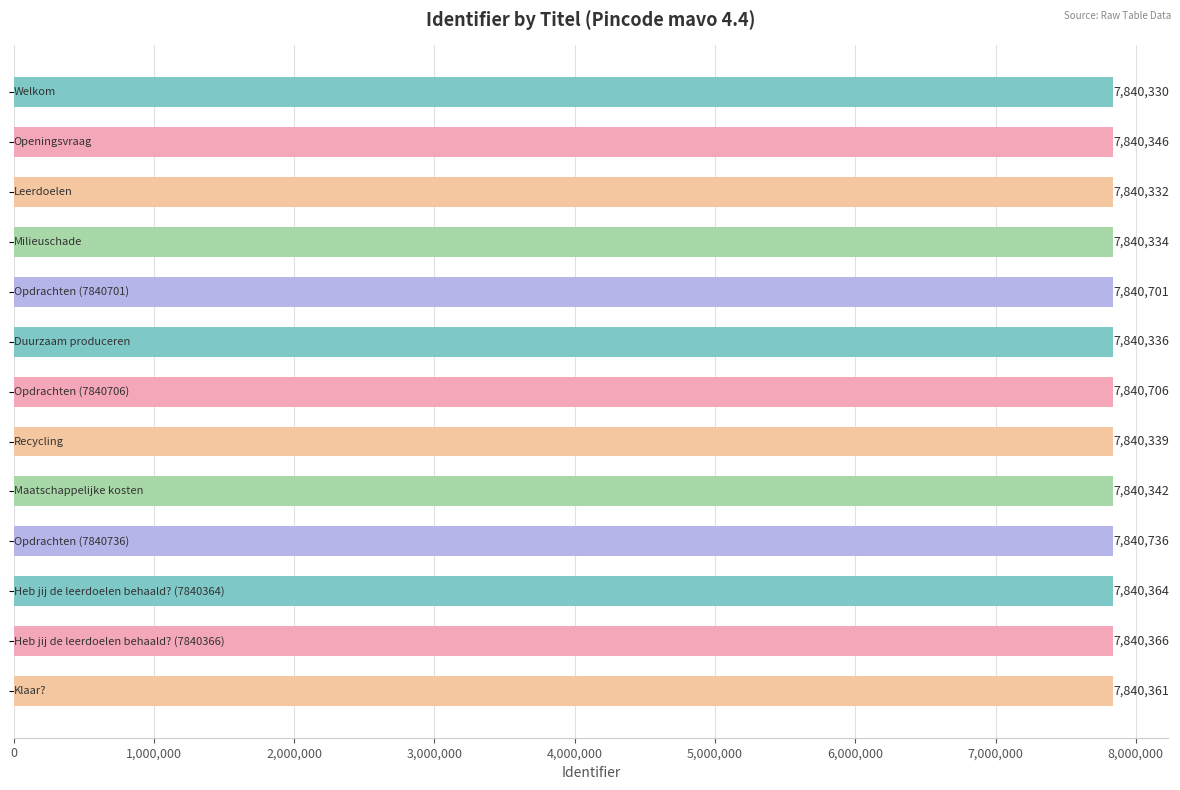

What is the value of the 10th bar from the top?

7840736